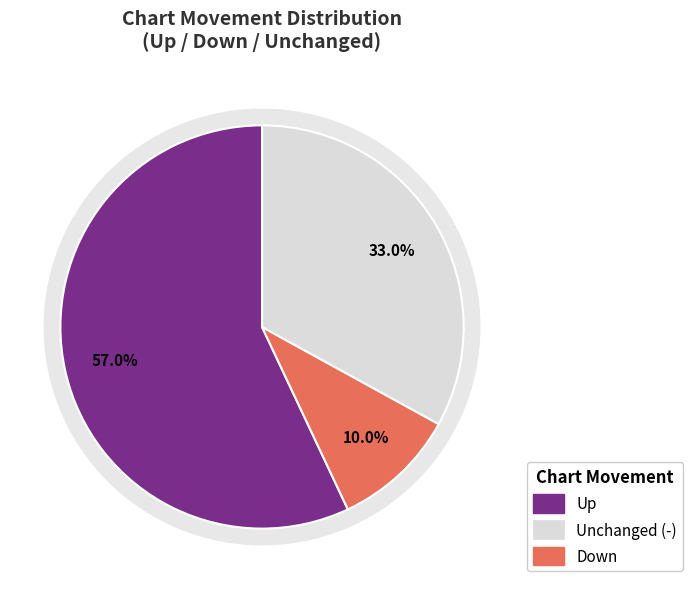

True or false: down accounts for 19% of the total.

False